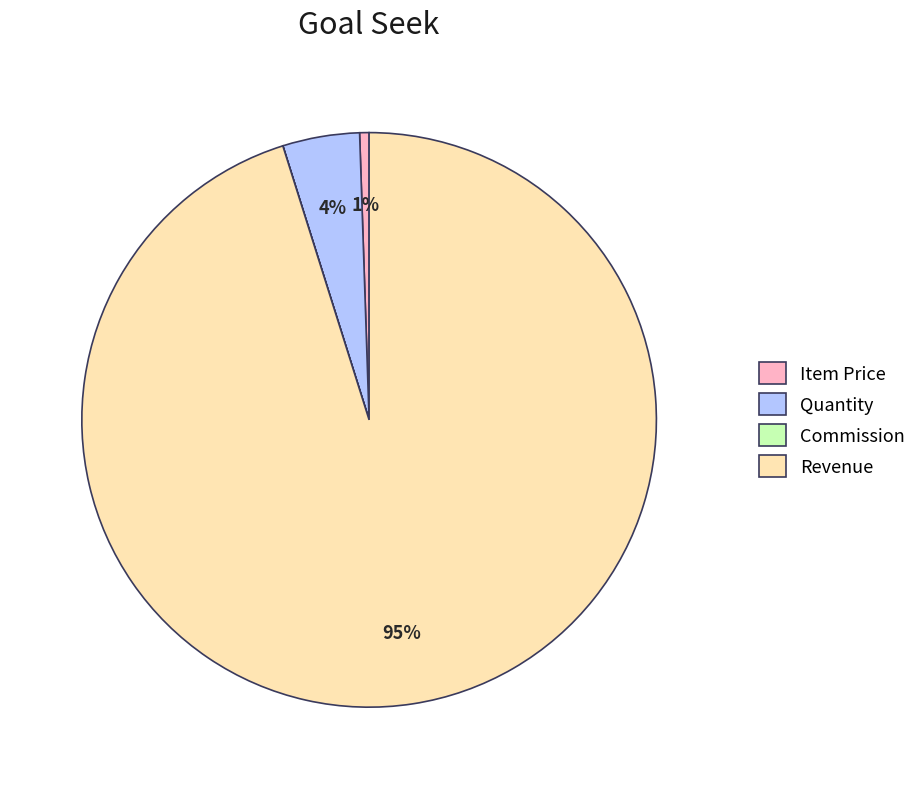

Is it true that Item Price is 1% of the pie?

True